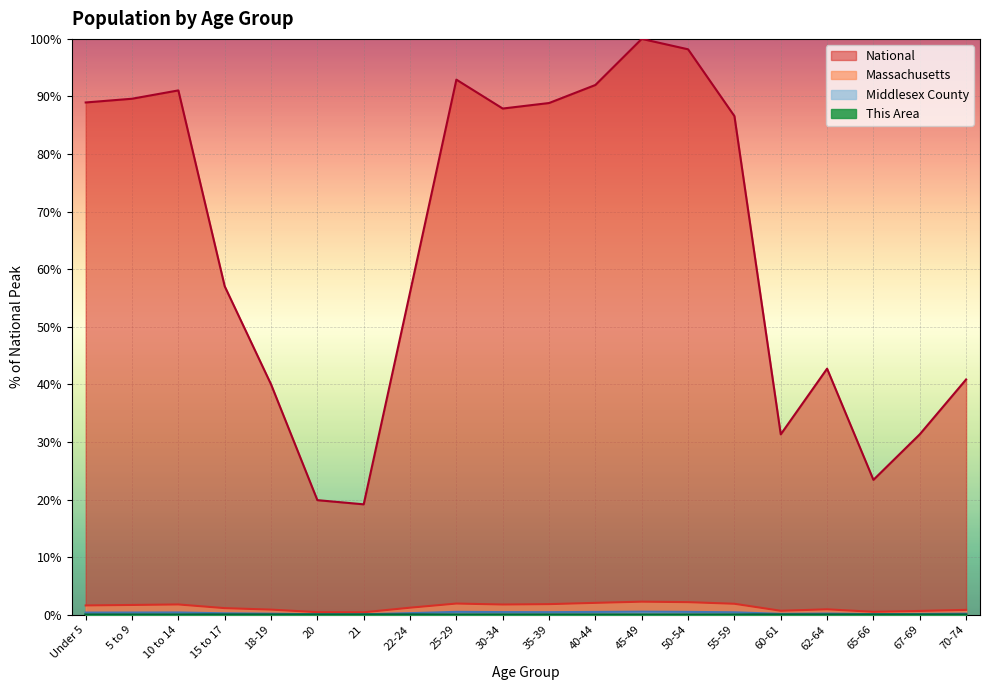

At how many categories does at least one series exceed 91?

5